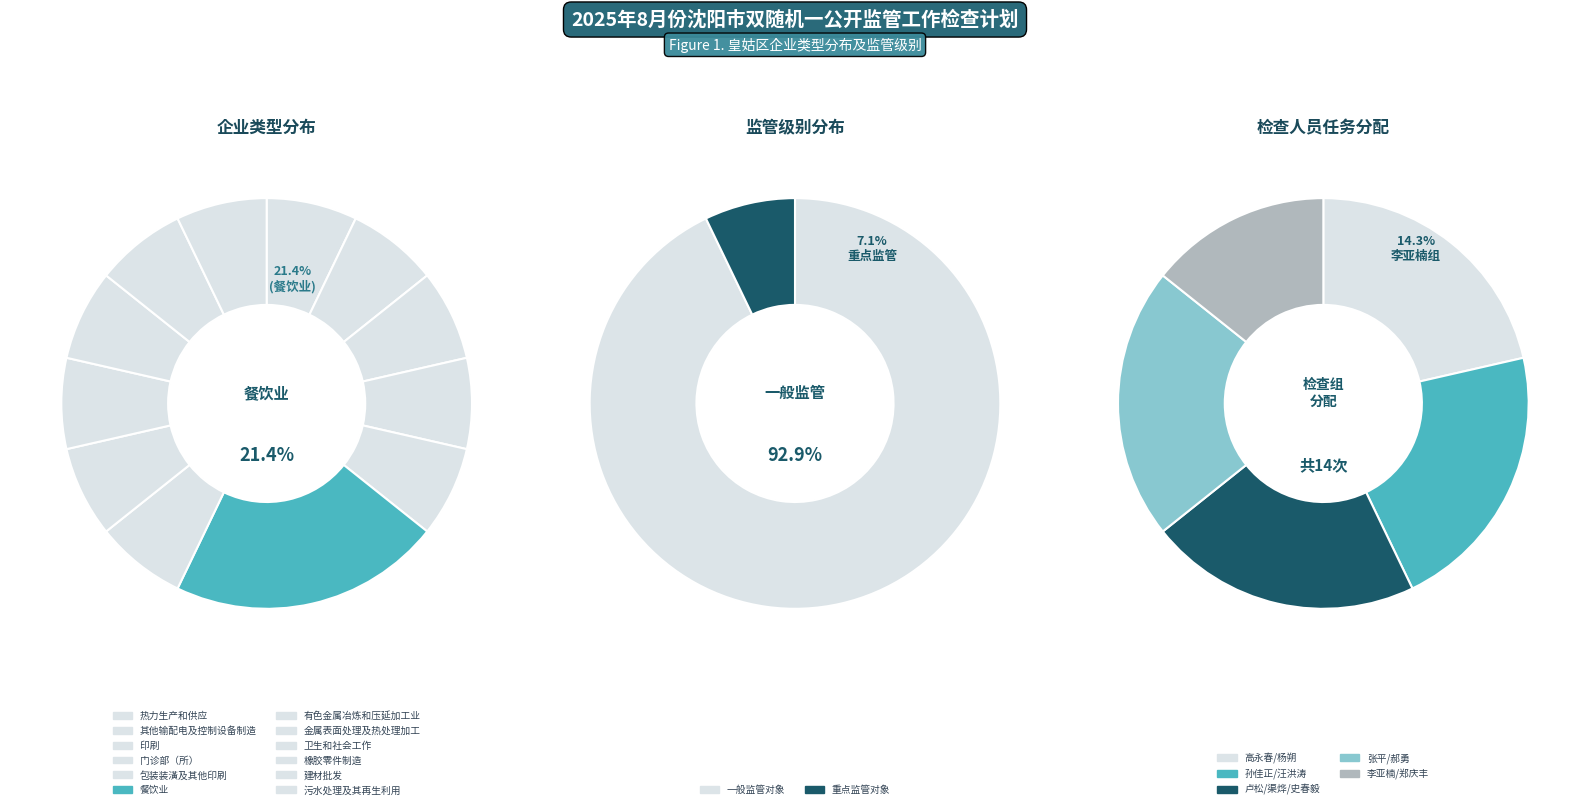

What is the ratio of the value at 卫生和社会工作 to the value at 金属表面处理及热处理加工?

1.0